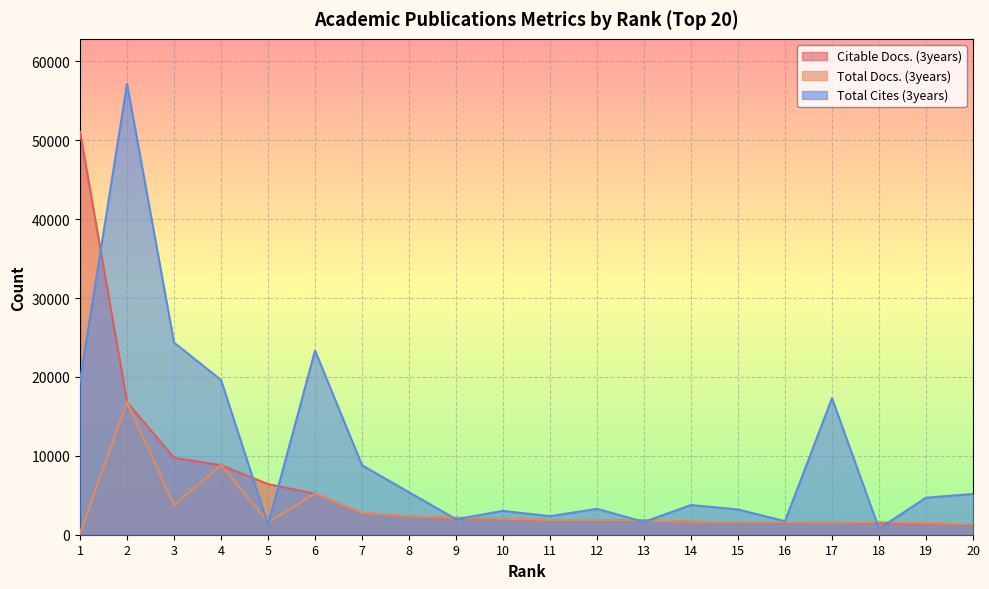

How many lines are shown in the chart?

3